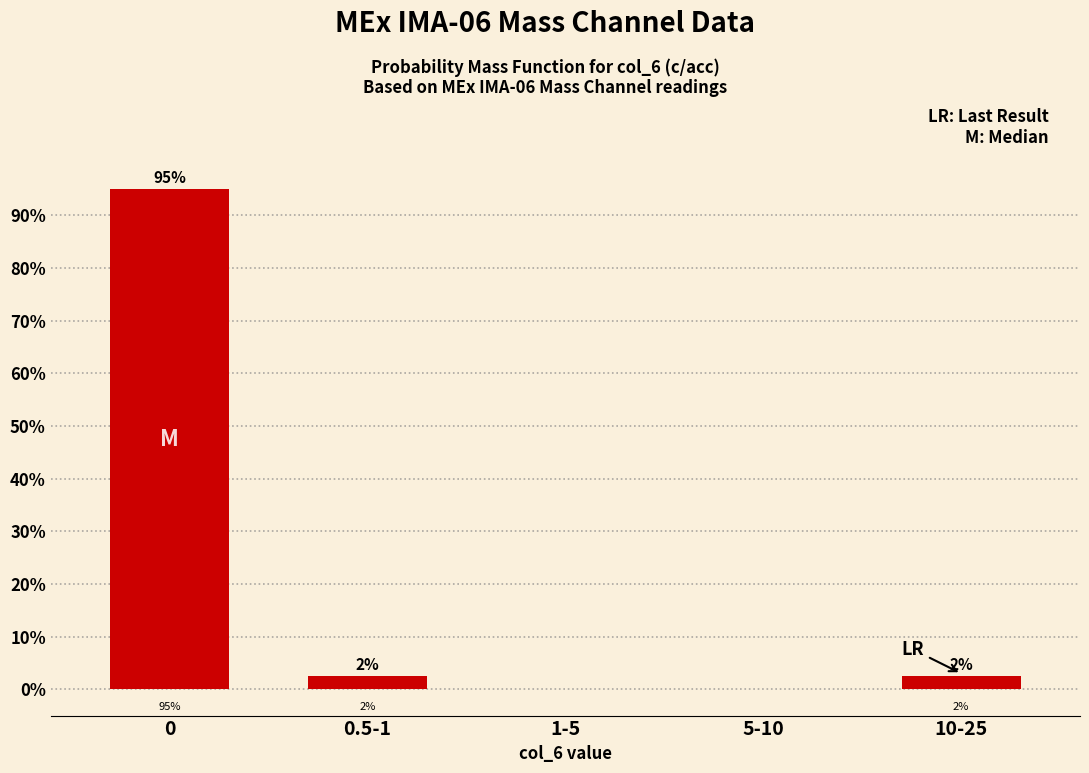

Are the bars horizontal?

No